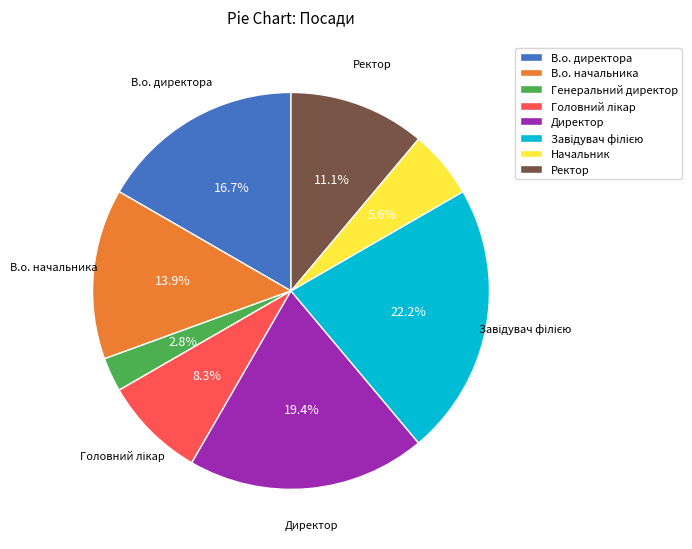

What is the smallest slice in the pie chart?

Генеральний директор